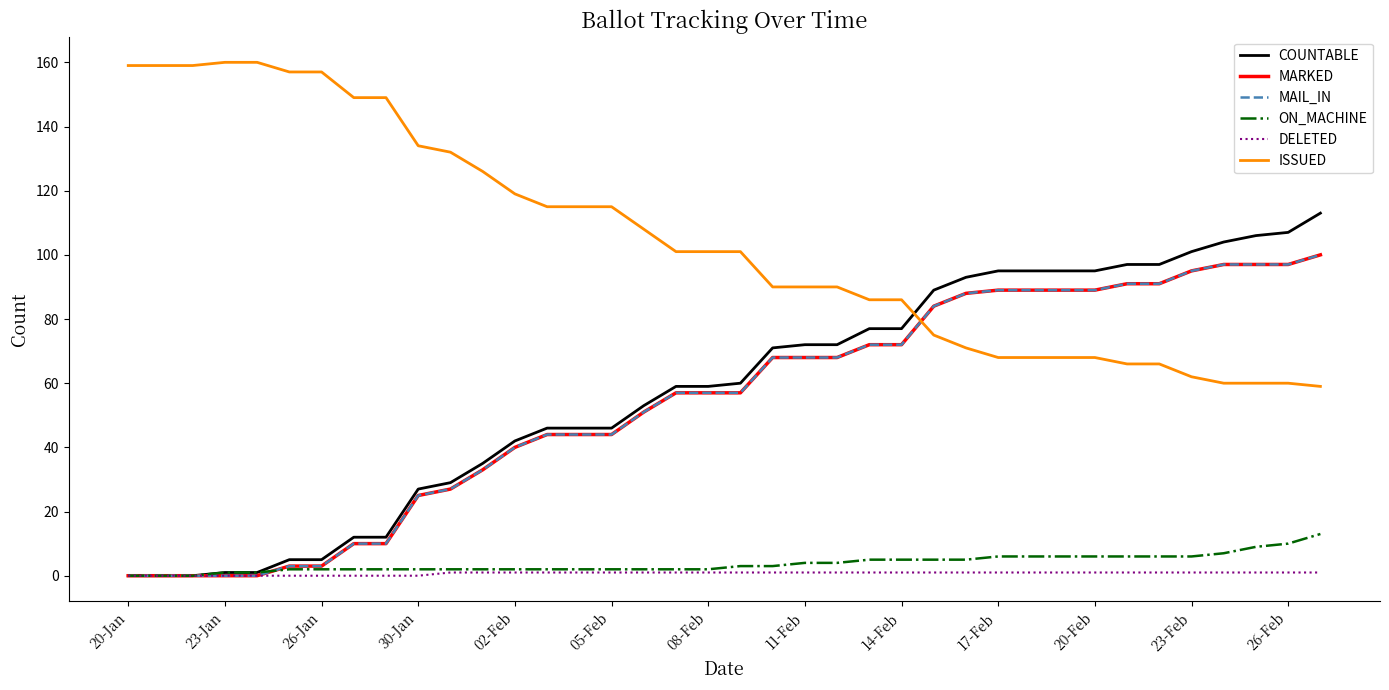

True or false: COUNTABLE and MARKED cross at least once.

False